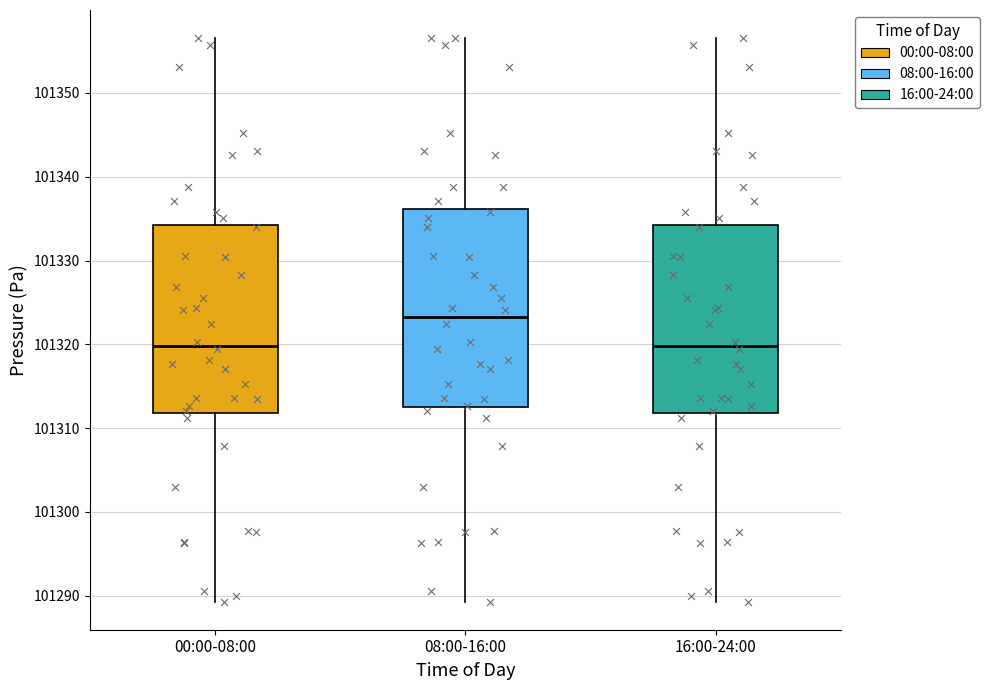

Reading left to right, read every box against the y-axis: the position of its median line, the range the box covers, and the ends of its whiskers. The values are not printed on the chart, so give them approximately, as read against the axis.

00:00-08:00: median 101320, box 101312 to 101334, whiskers 101289 to 101357
08:00-16:00: median 101323, box 101313 to 101336, whiskers 101289 to 101357
16:00-24:00: median 101320, box 101312 to 101334, whiskers 101289 to 101357